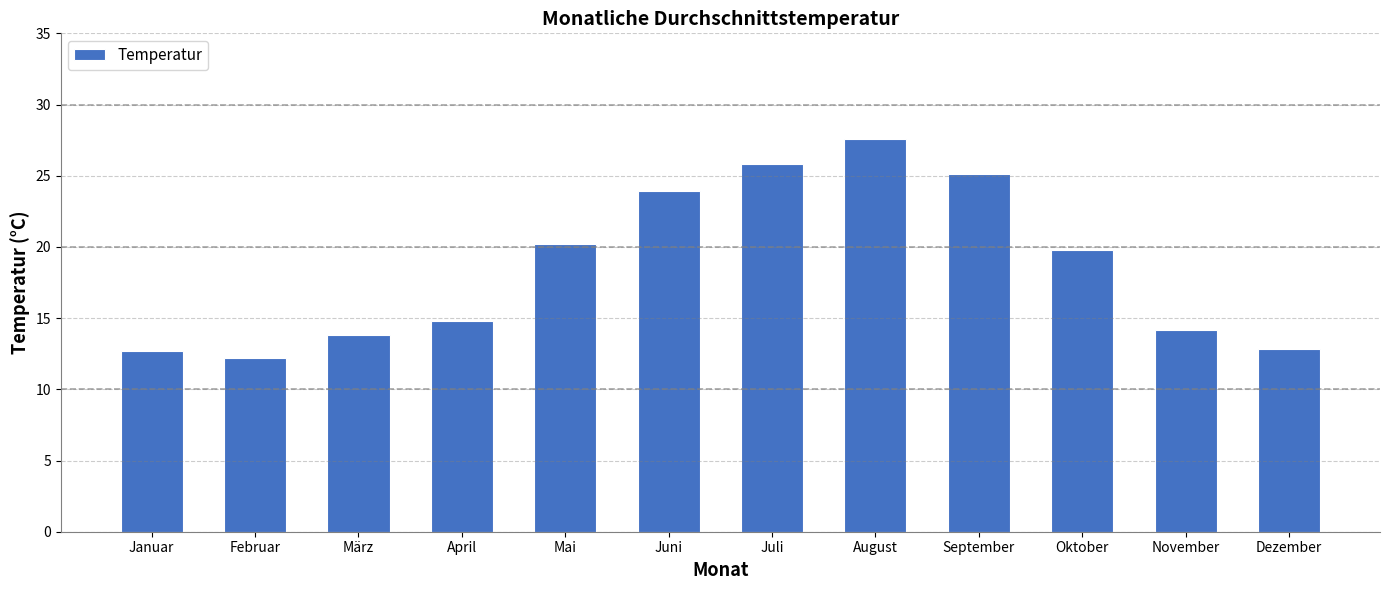

The value at August is 27.6. True or false?

True